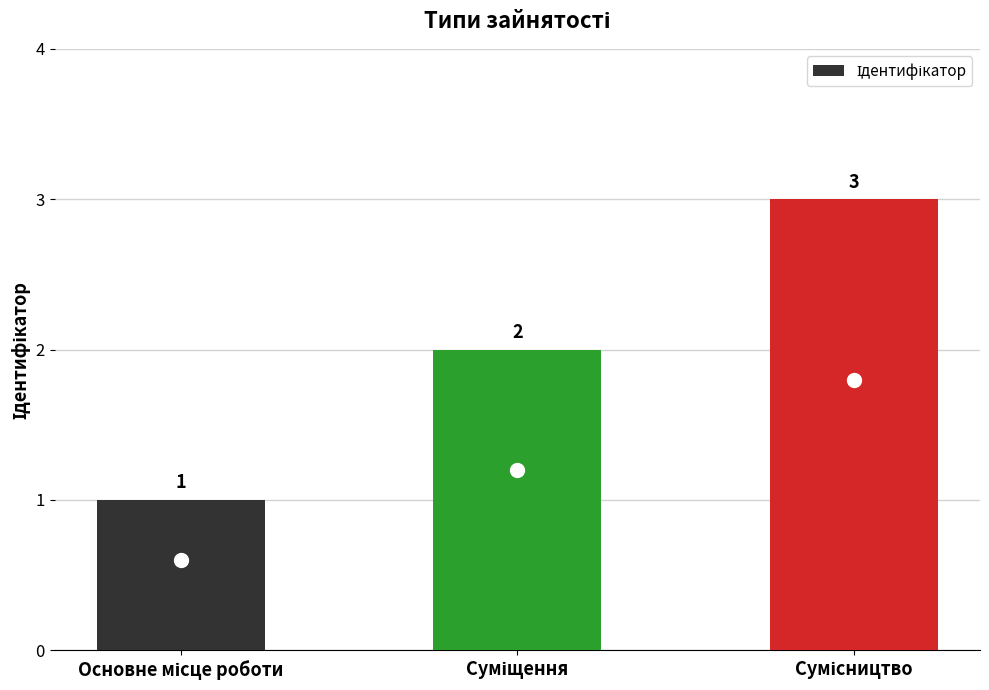

Reading left to right, transcribe all the data shown in this chart.

1	2	3